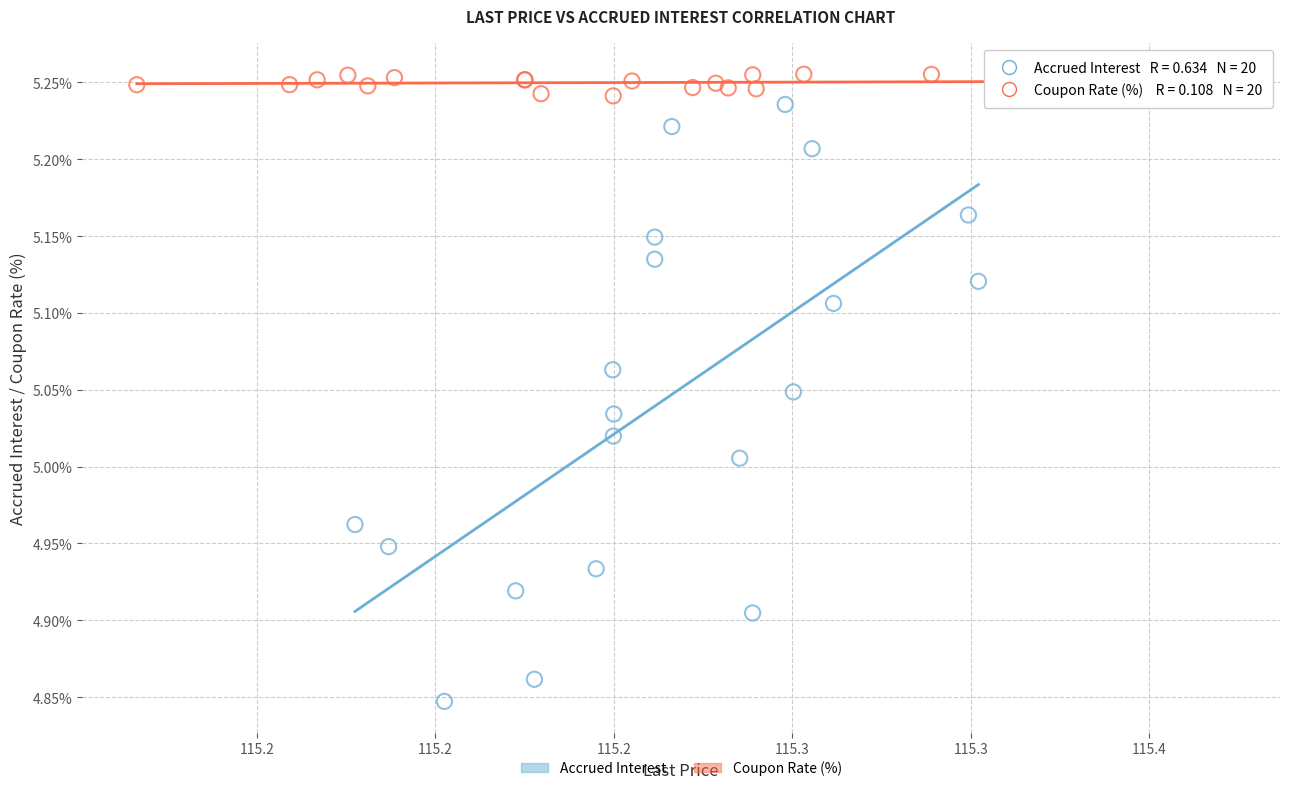

Which series reaches the maximum Y coordinate?

Coupon Rate (%)